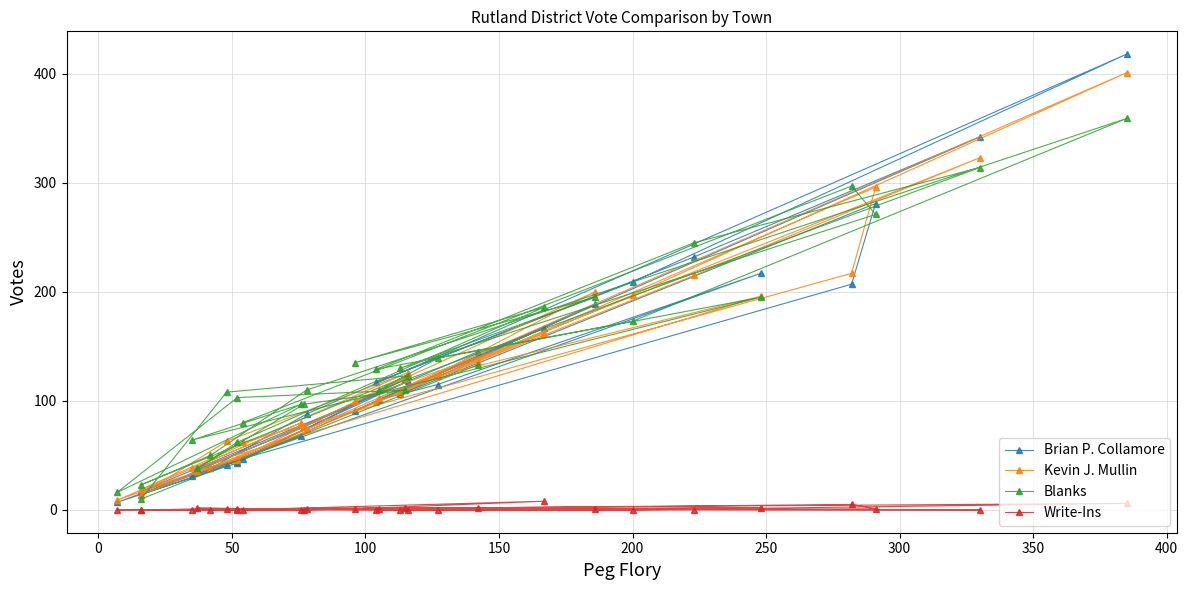

The value of Brian P. Collamore at 450 is 55. True or false?

False